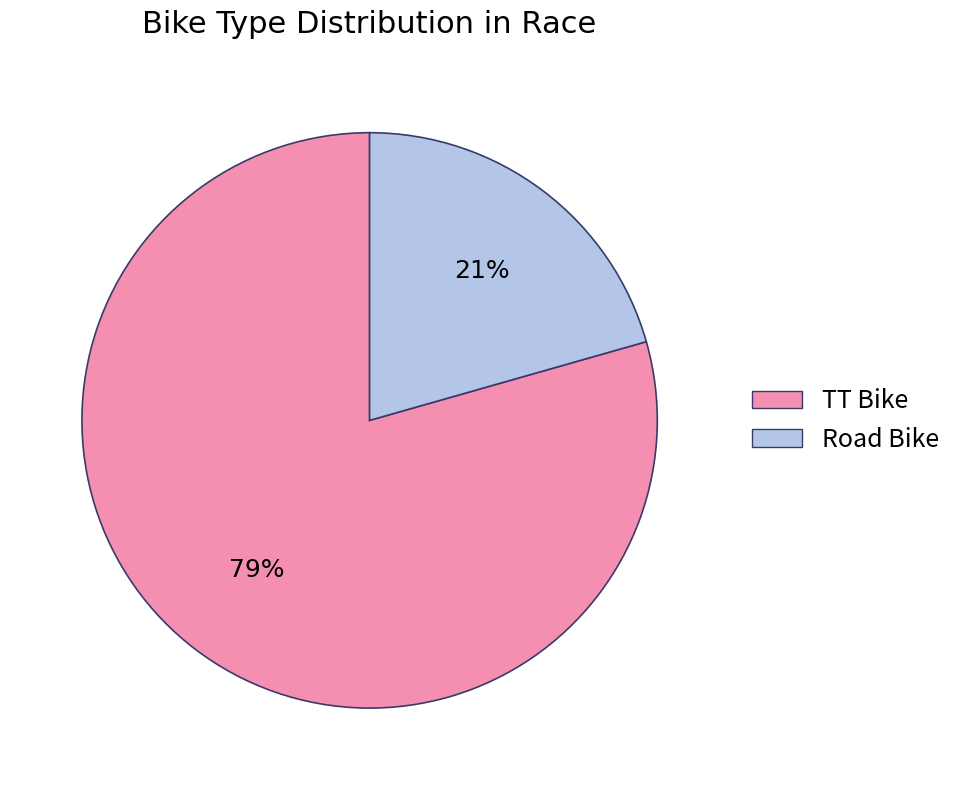

Is it true that Road Bike is 21% of the pie?

True